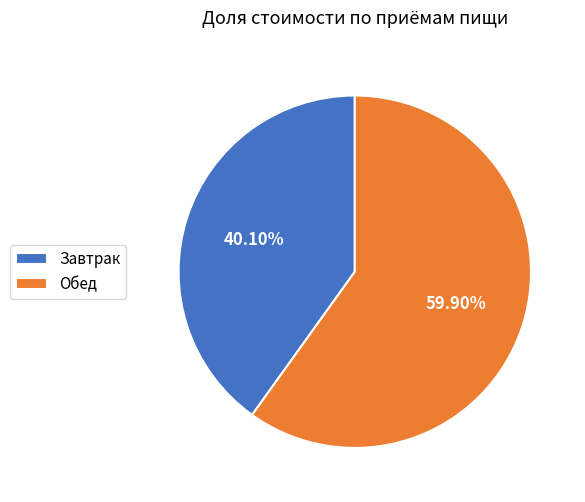

Which slice is the largest?

Обед